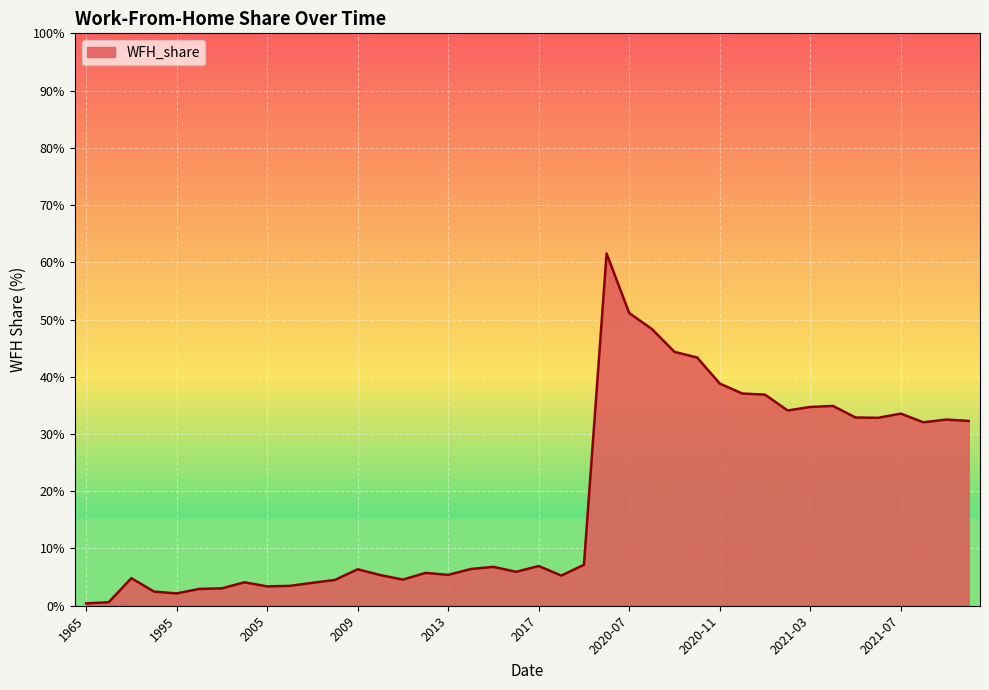

What is the greatest value displayed?

61.5